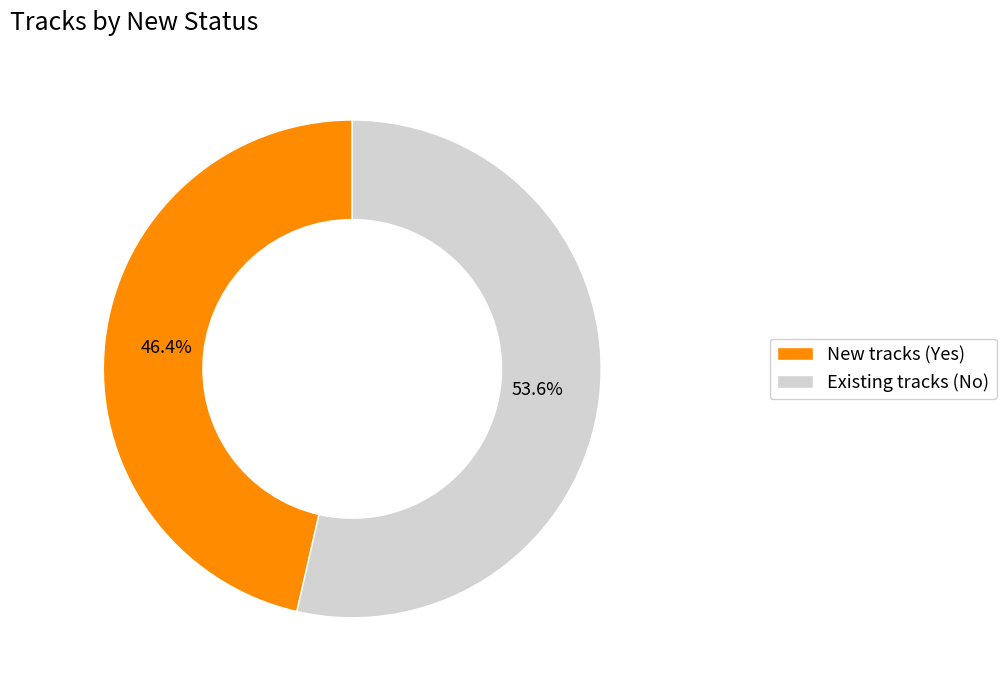

How much of the chart is everything except New tracks (Yes)?

53.6%